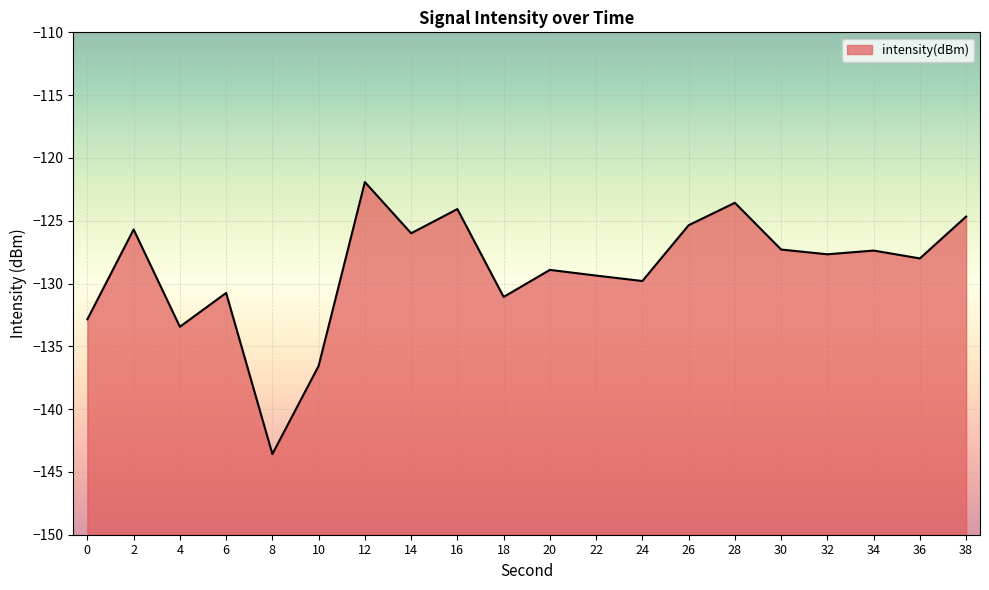

List the labels in order of value, largest first.

12, 28, 16, 38, 26, 2, 14, 30, 34, 32, 36, 20, 22, 24, 6, 18, 0, 4, 10, 8